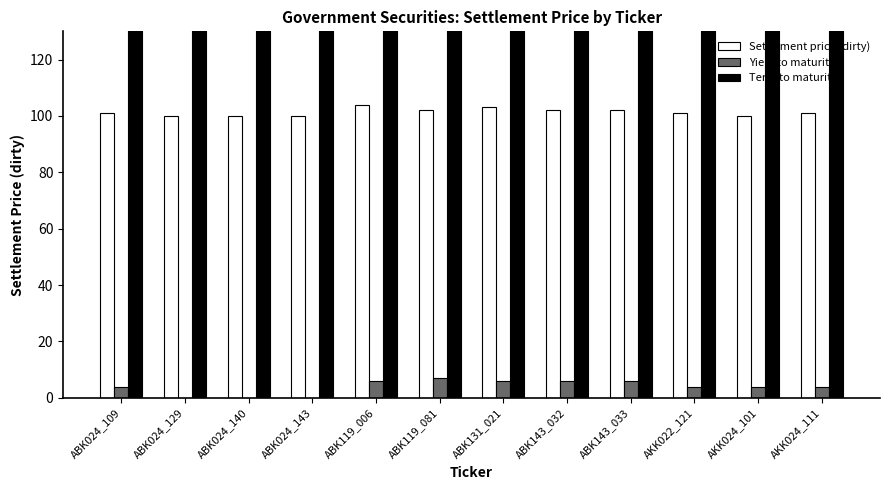

What position from the left is ABK131_021?

7